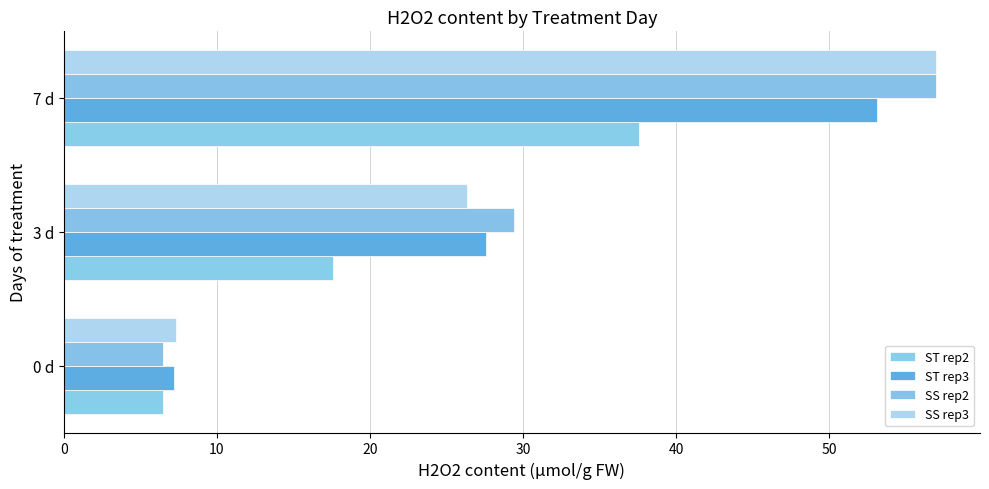

At which label is SS rep3 closest to 32?

3 d